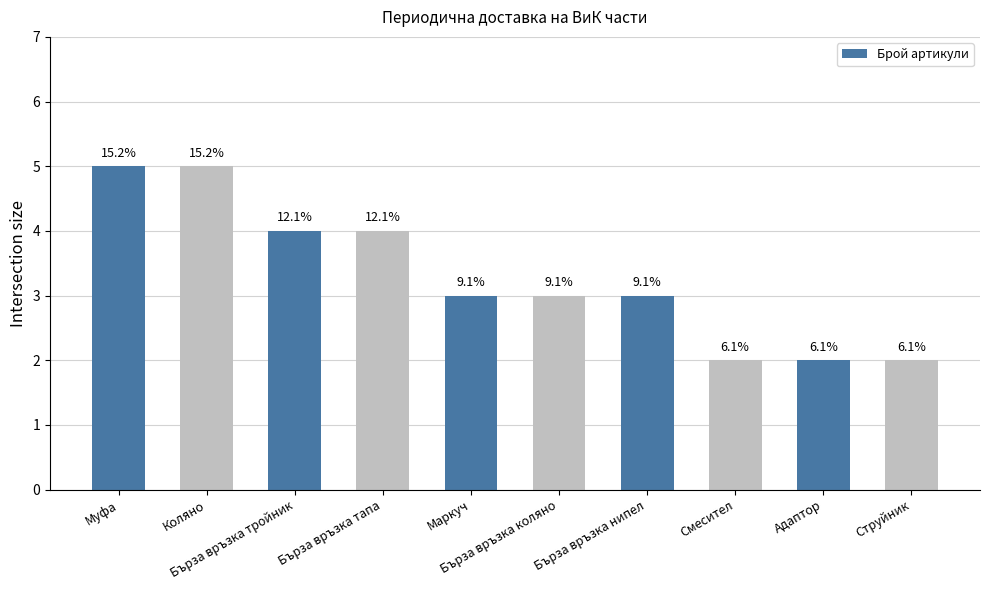

Are the bars horizontal?

No